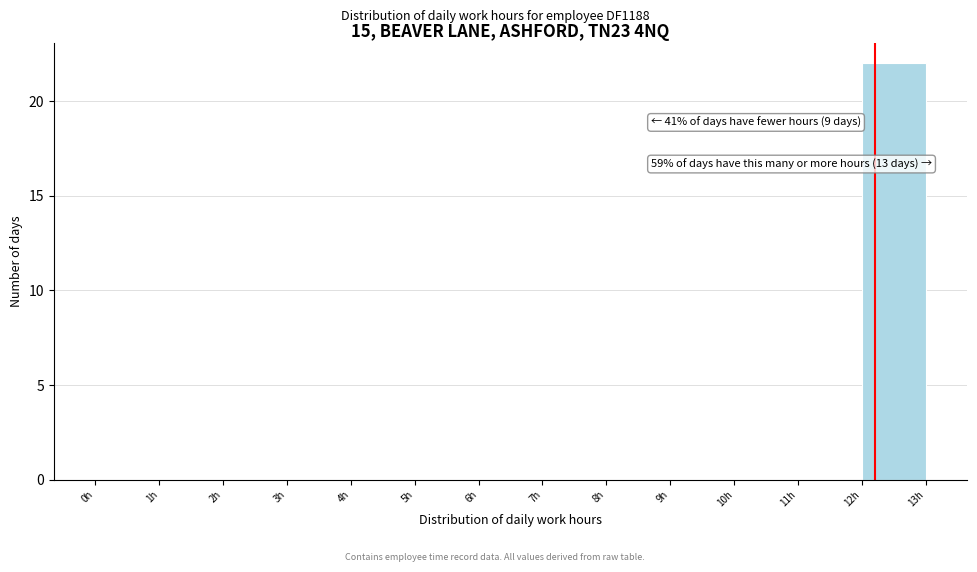

Over which range of the x-axis is the bar tallest?

12 to 13